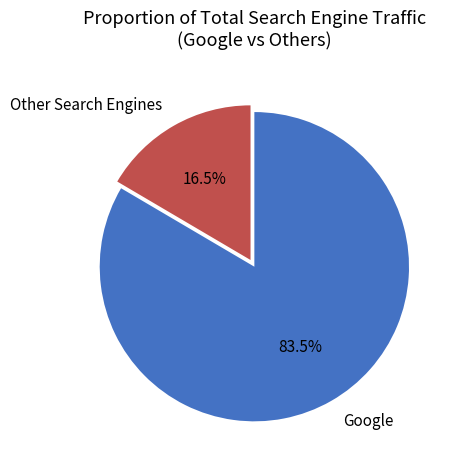

Which slice is the largest?

Google